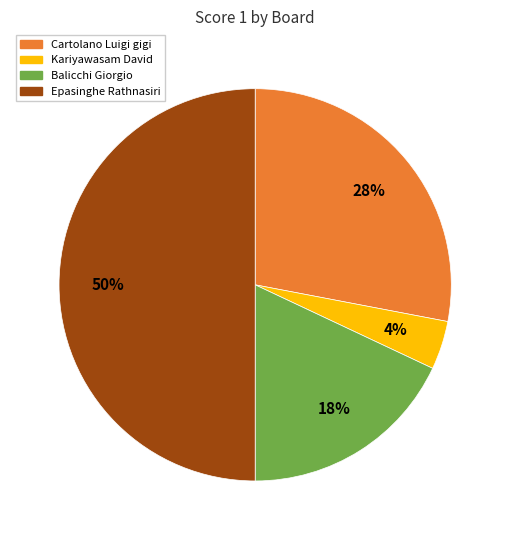

To the nearest percent, what is the difference between the largest and smallest slice percentages?

46%